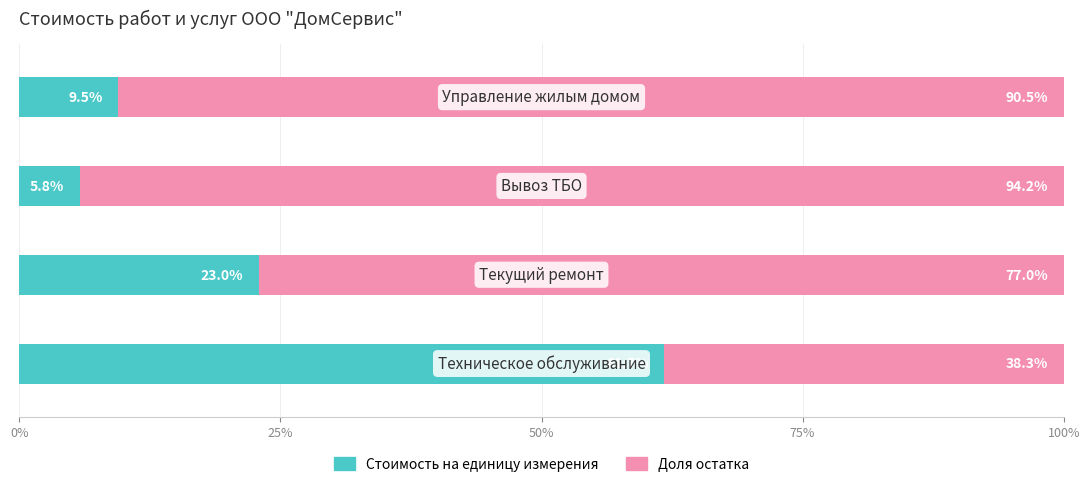

What is the average value of the Стоимость на единицу измерения series?

25.0